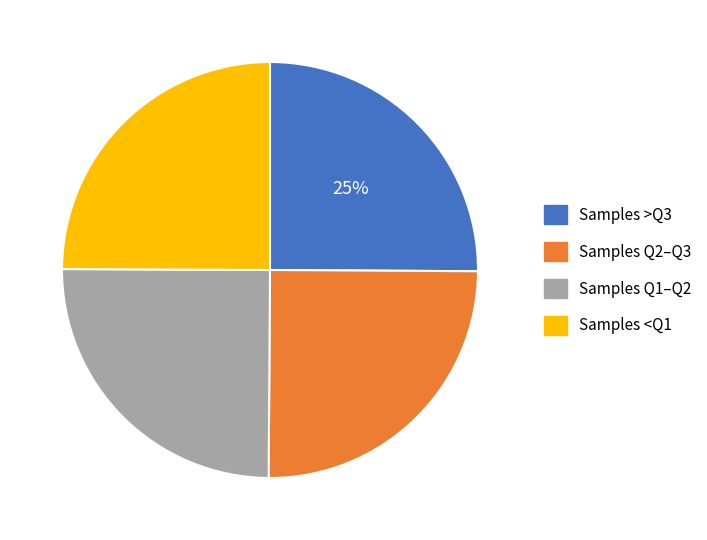

Is there a majority slice in this chart?

No